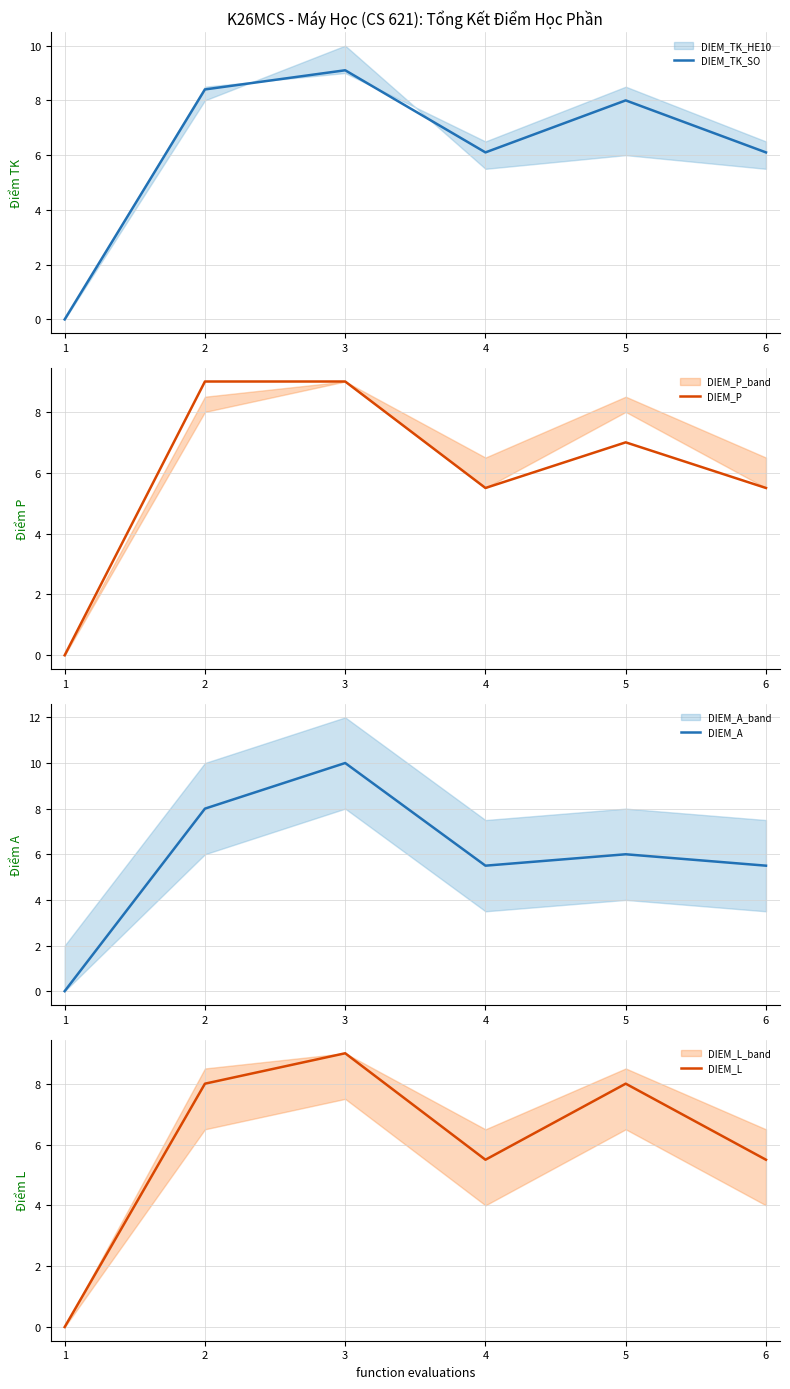

List the labels in order of DIEM_A value, largest first.

3, 2, 5, 4, 6, 1